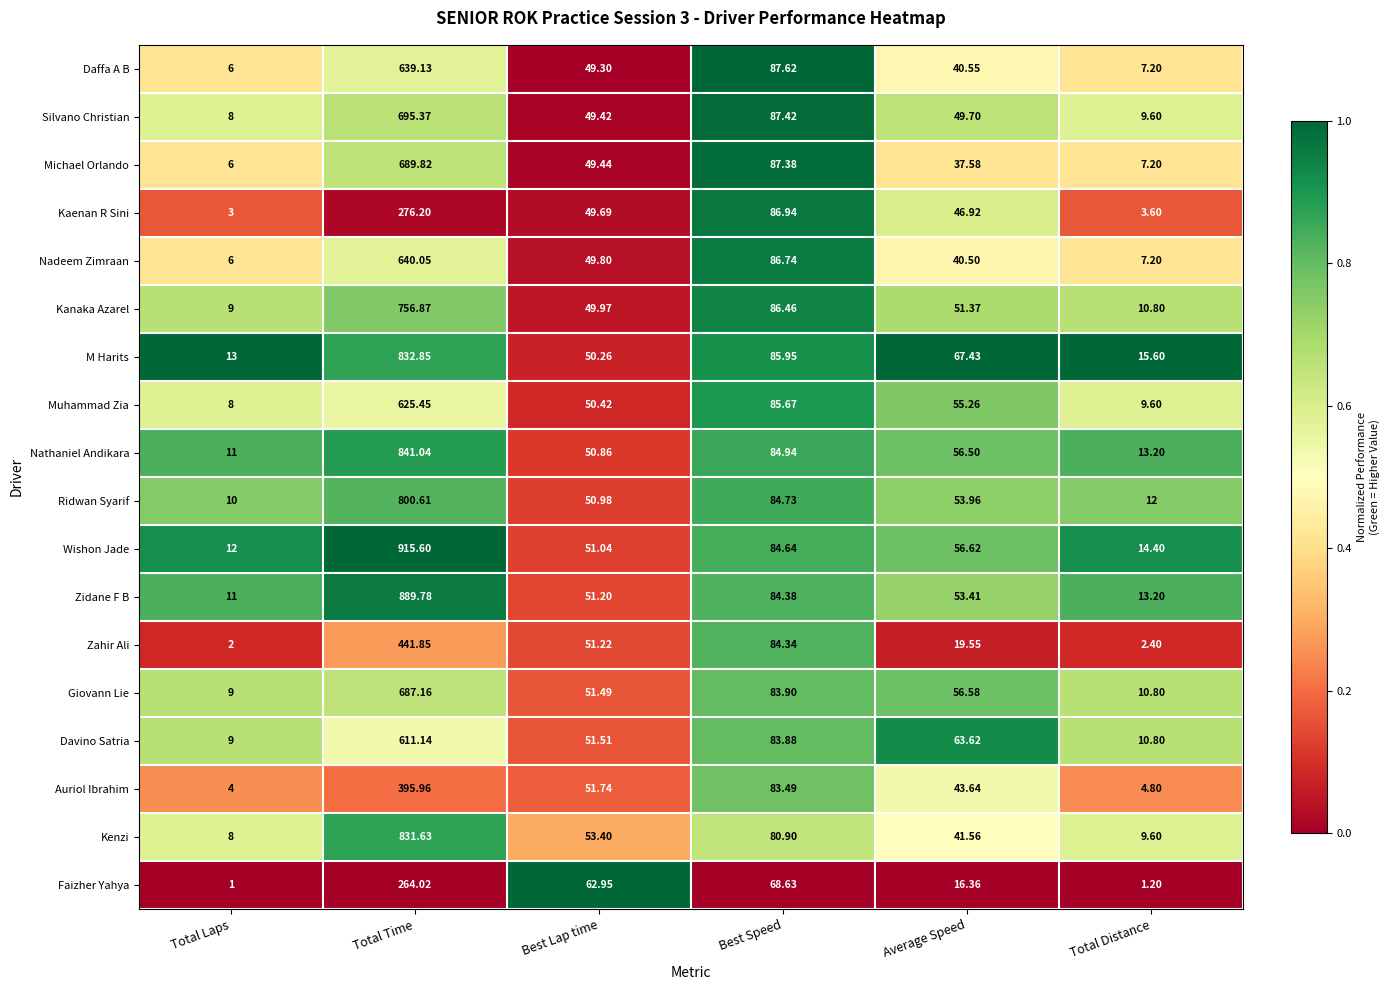

At which label does Muhammad Zia reach its minimum?

Total Laps